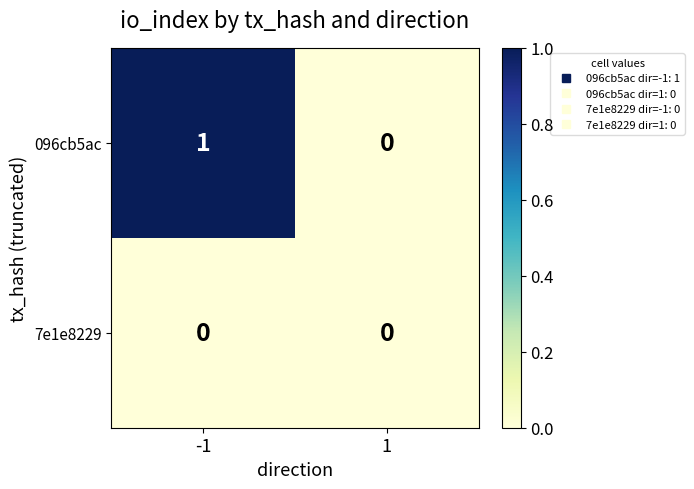

Rank the series by their average value, from highest to lowest.

096cb5ac, 7e1e8229